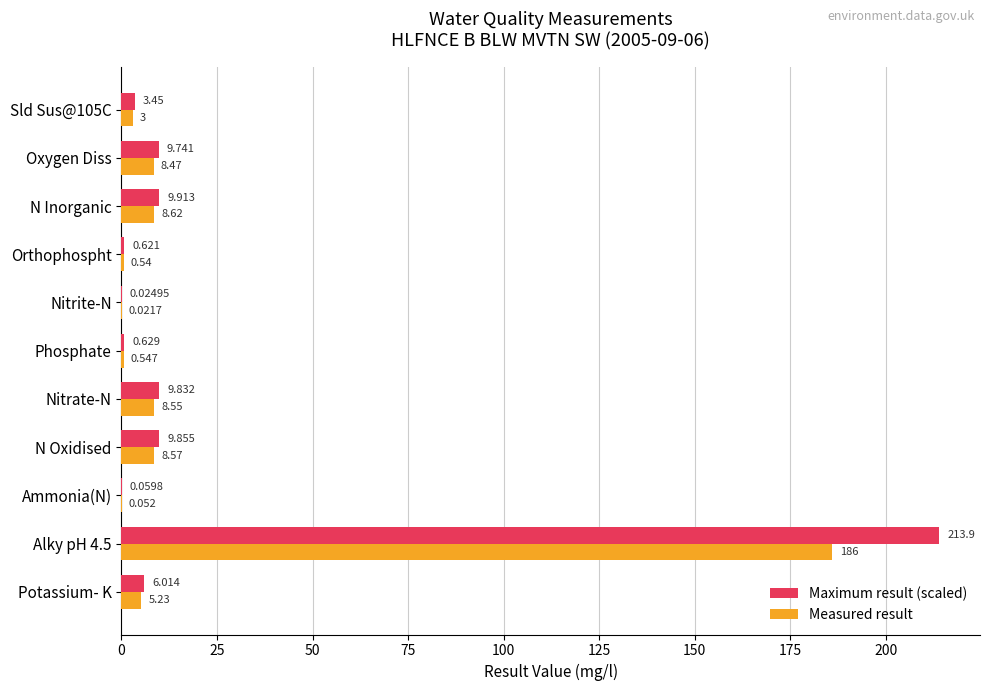

What are all the series names shown in the legend?

Maximum result (scaled), Measured result